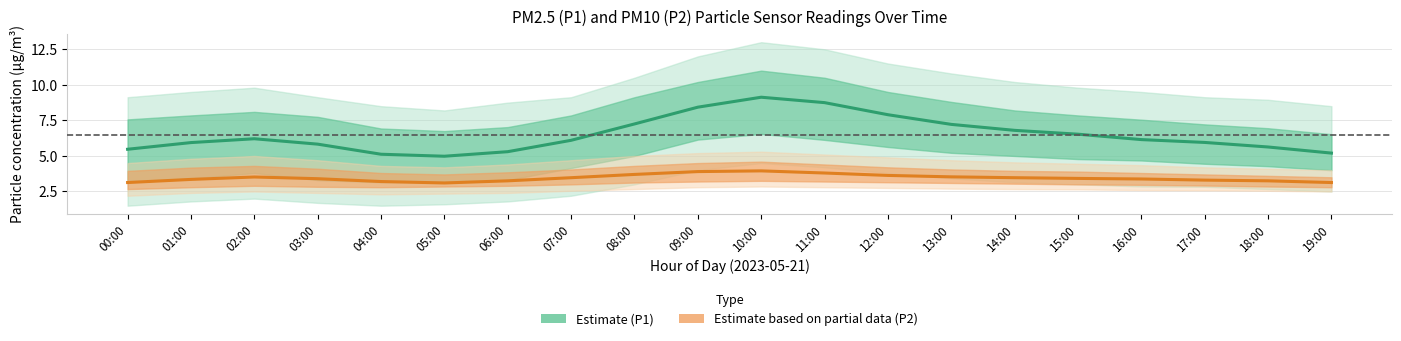

How many lines are shown in the chart?

2